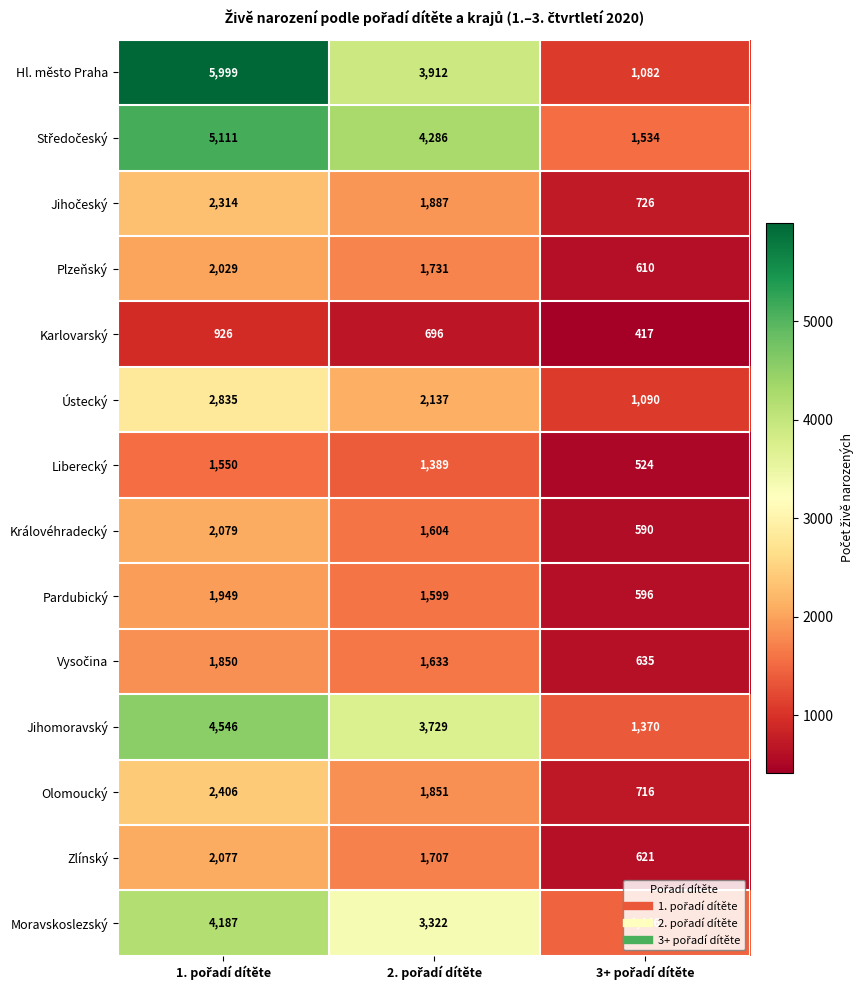

What is the average value of the Hl. město Praha series?

3664